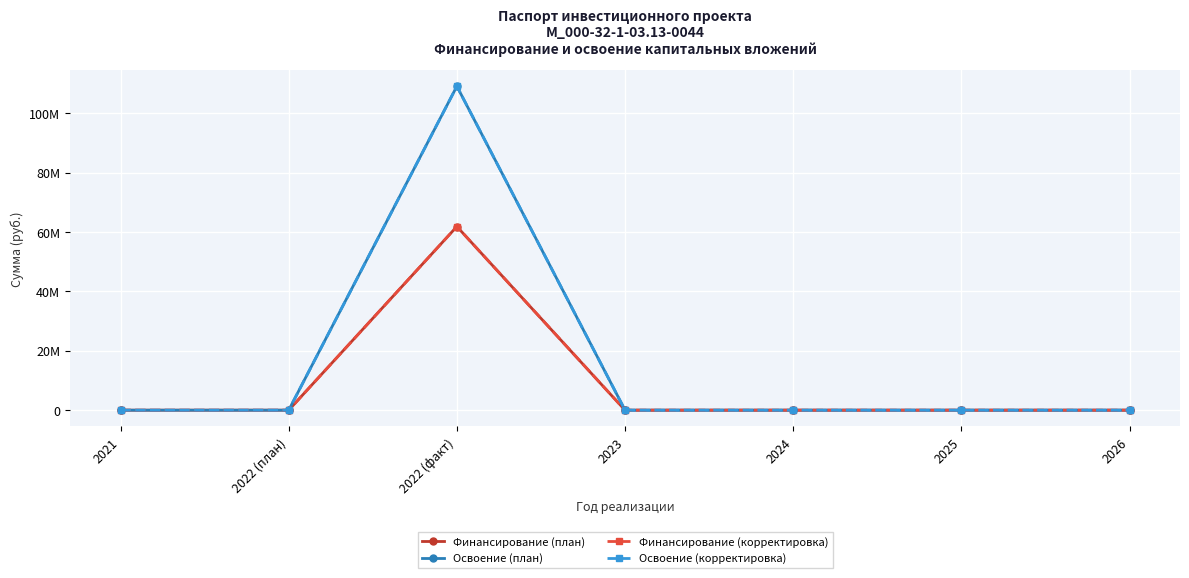

Which series ends up on top after the final intersection of Финансирование (корректировка) and Освоение (план)?

Финансирование (корректировка)